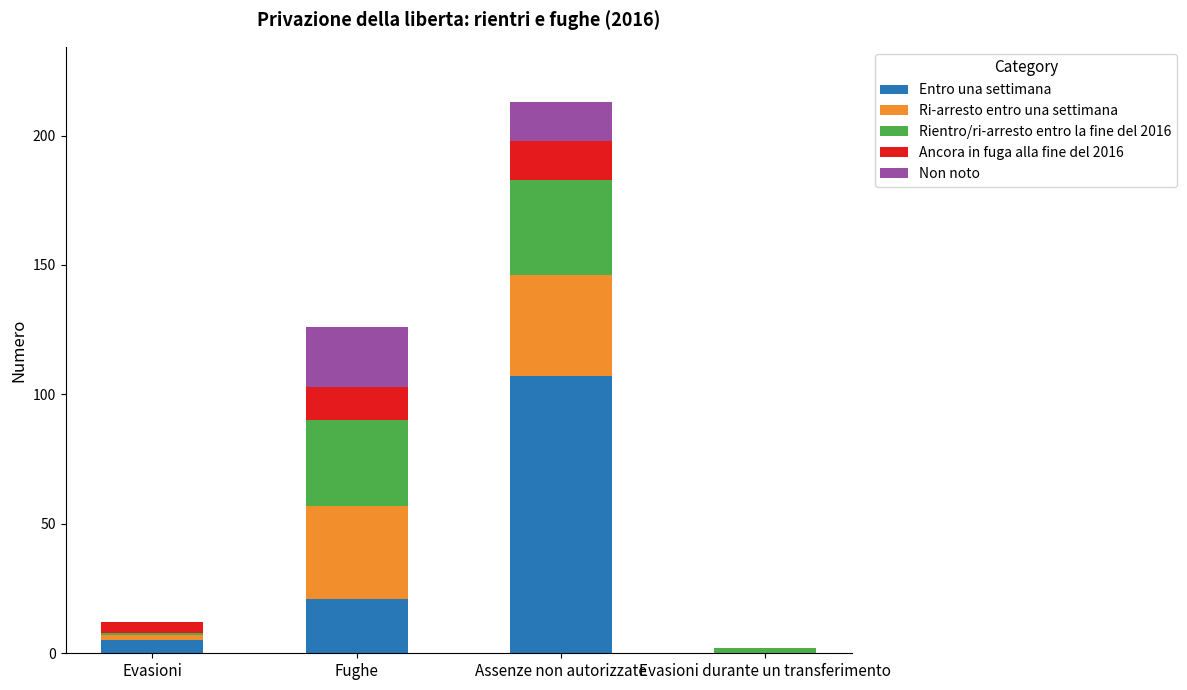

The Entro una settimana series shows 182 at Assenze non autorizzate. True or false?

False